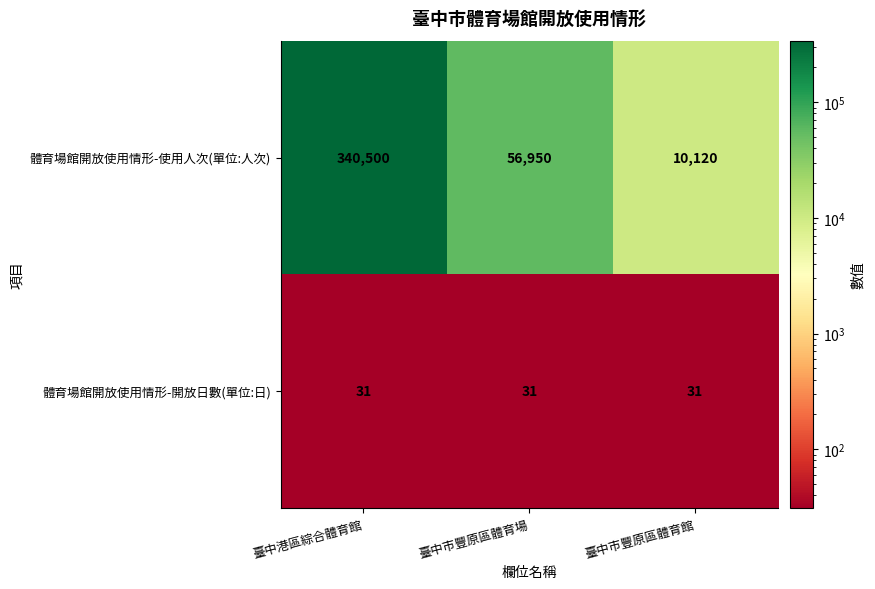

The value of 體育場館開放使用情形-開放日數(單位:日) at 臺中市豐原區體育館 is 31. True or false?

True